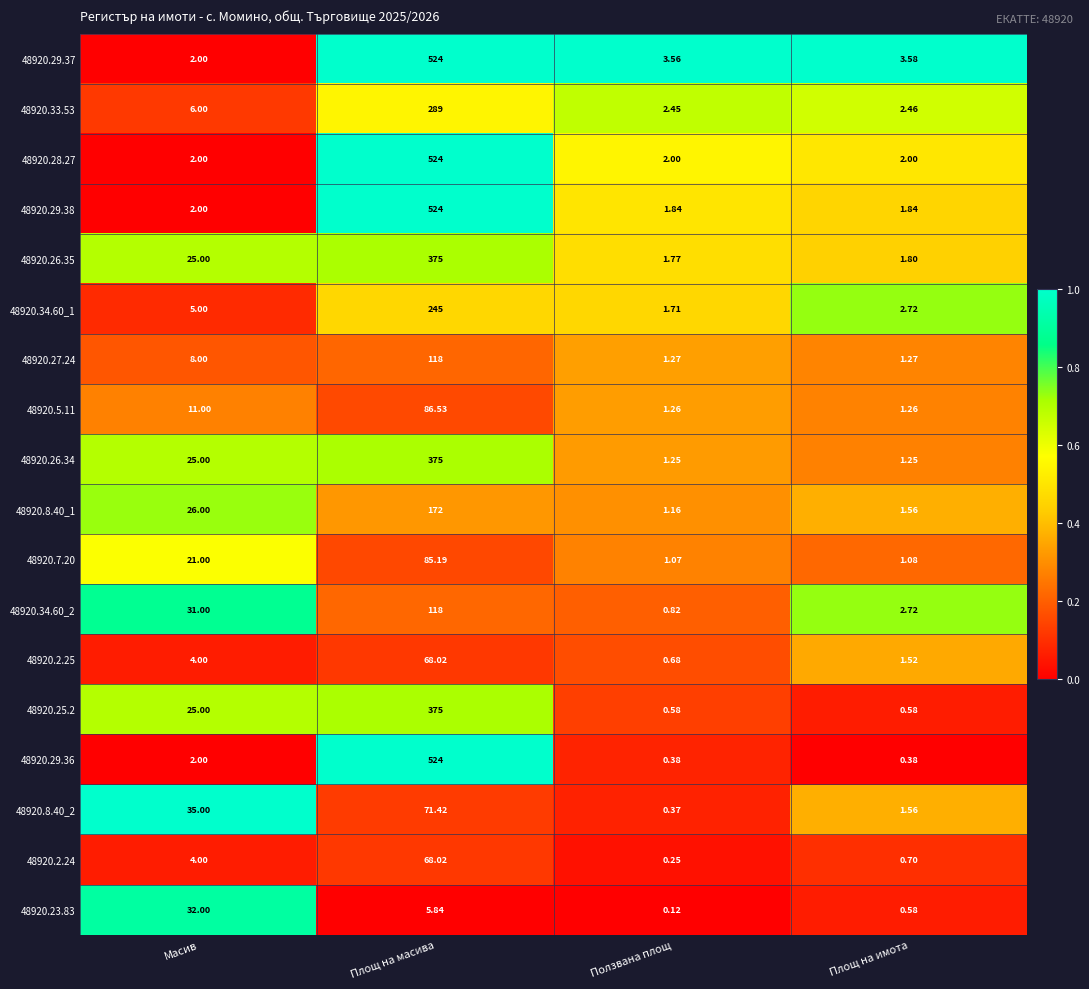

Which category has the lowest value across all series?

Ползвана площ